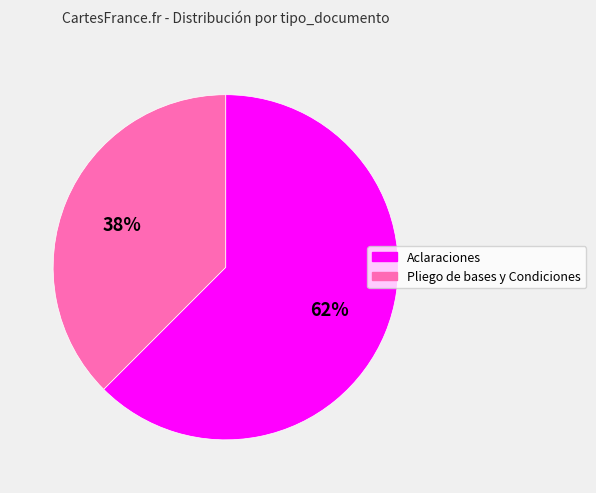

Which has a higher value, Pliego de bases y Condiciones or Aclaraciones?

Aclaraciones